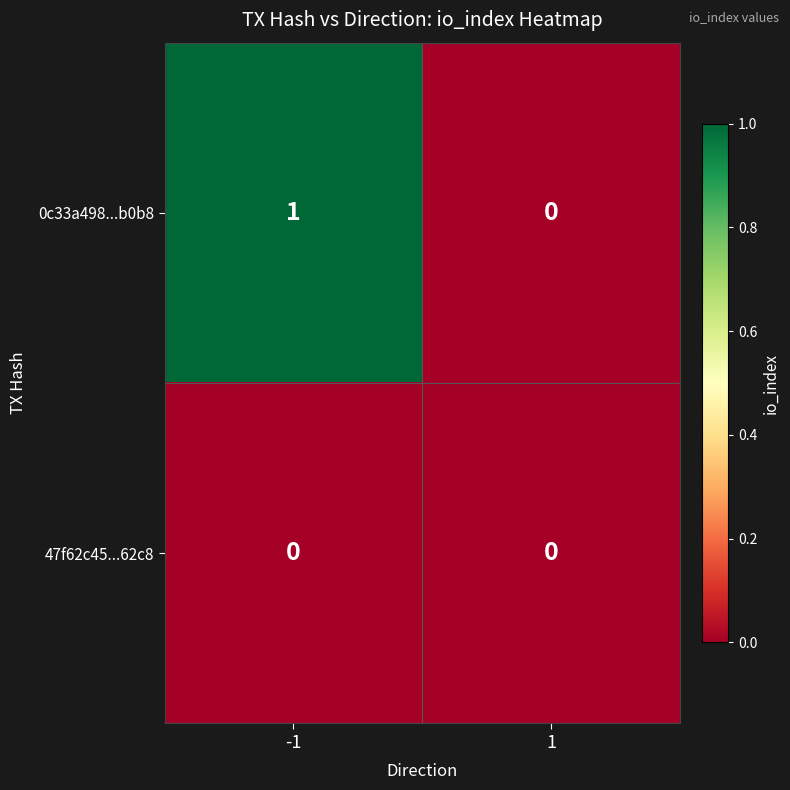

Which series changed the most between -1 and 1?

0c33a498...b0b8